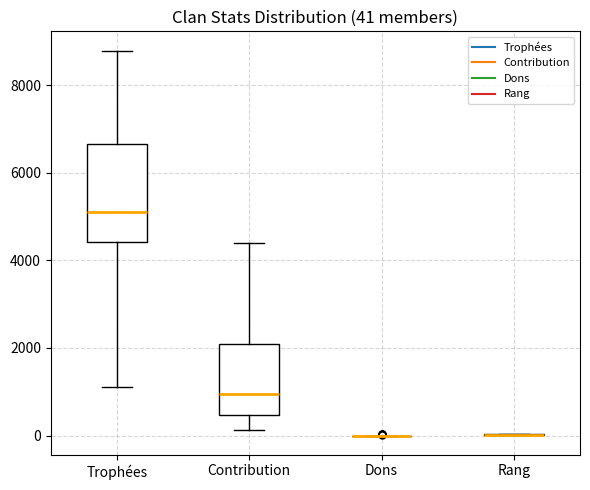

Comparing the boxes themselves (not the whiskers), which one is the tallest?

Trophées